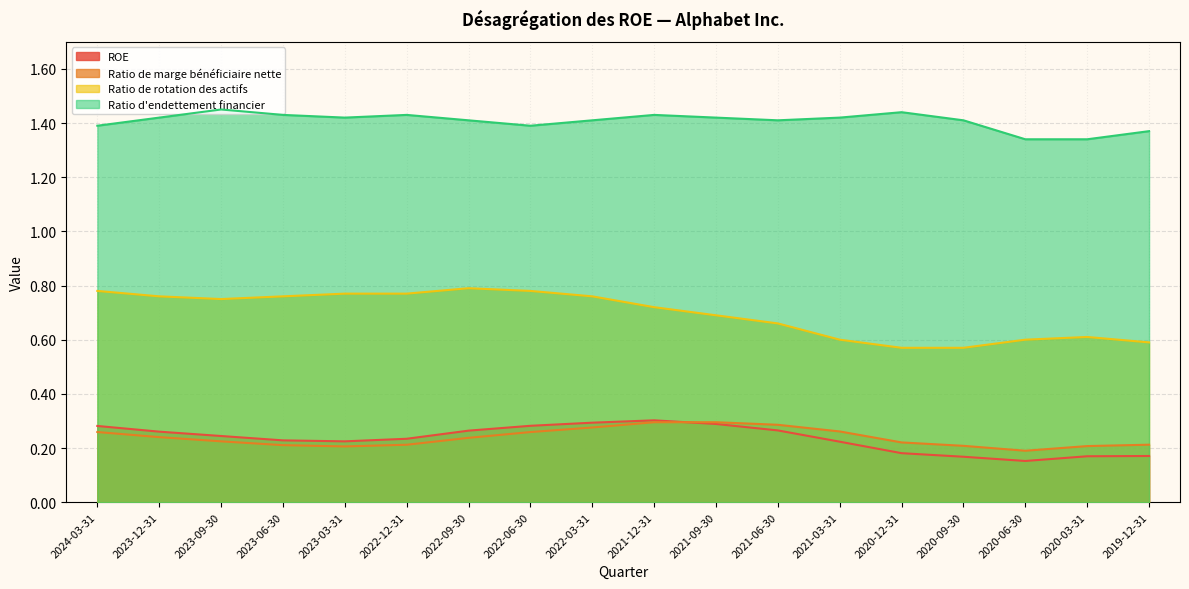

What is the sum of all ROE values?

4.2